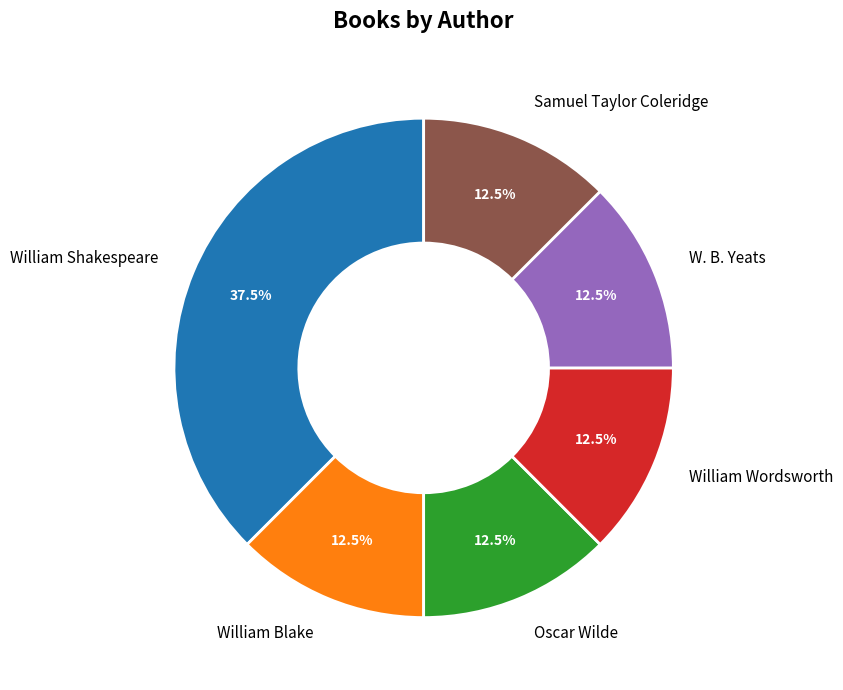

To the nearest percent, what is the average slice percentage?

17%